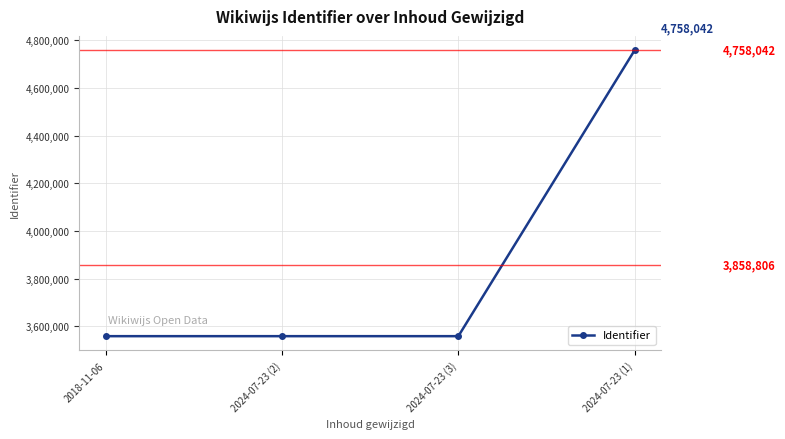

List the labels in order of value, smallest first.

2018-11-06, 2024-07-23 (2), 2024-07-23 (3), 2024-07-23 (1)